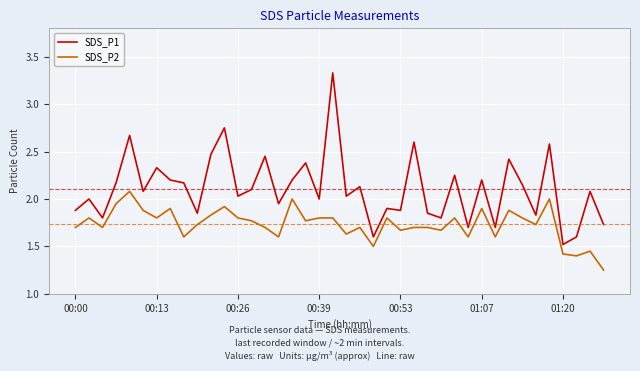

Which series has the largest total across all categories?

SDS_P1